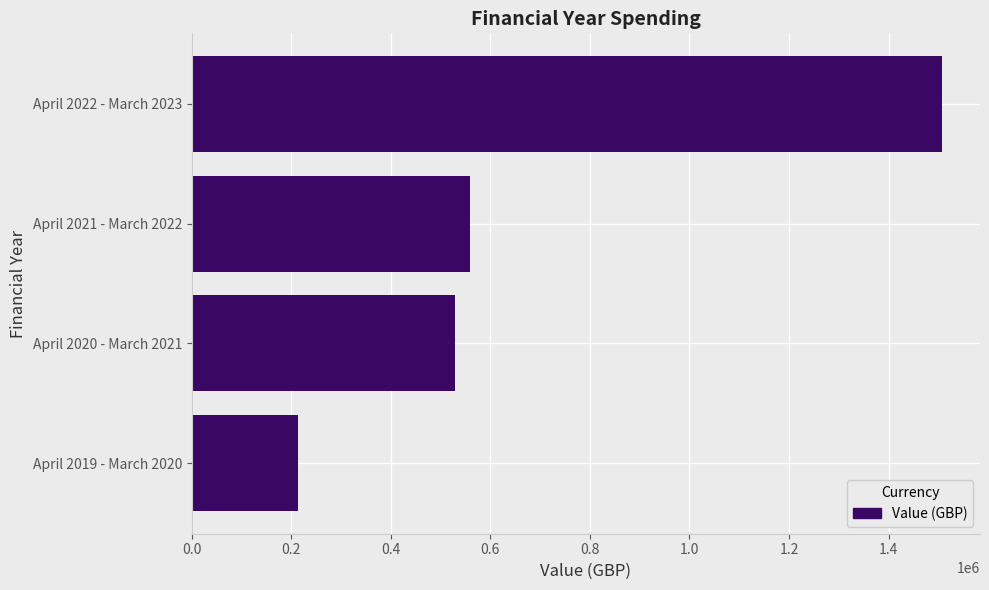

Are the bars grouped side by side (vs. stacked)?

No